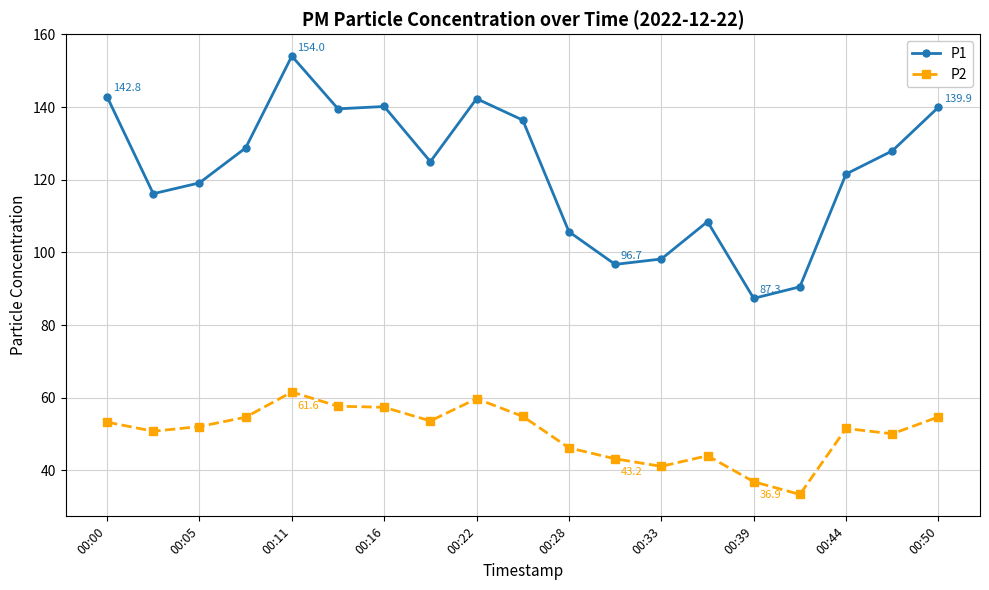

What is the sum of all P2 values?

957.0